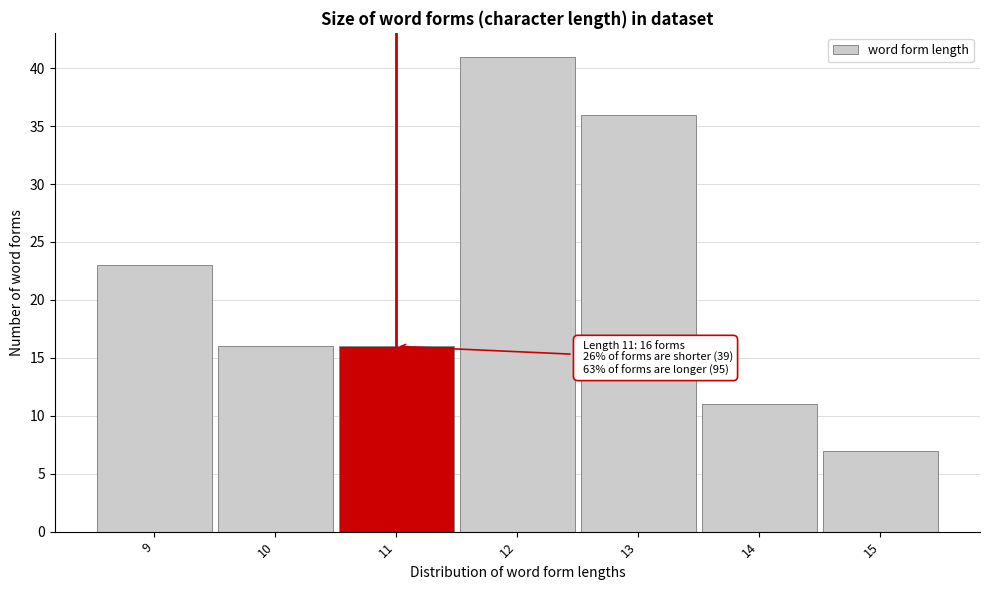

Which range on the x-axis has the tallest bar?

11.5 to 12.5